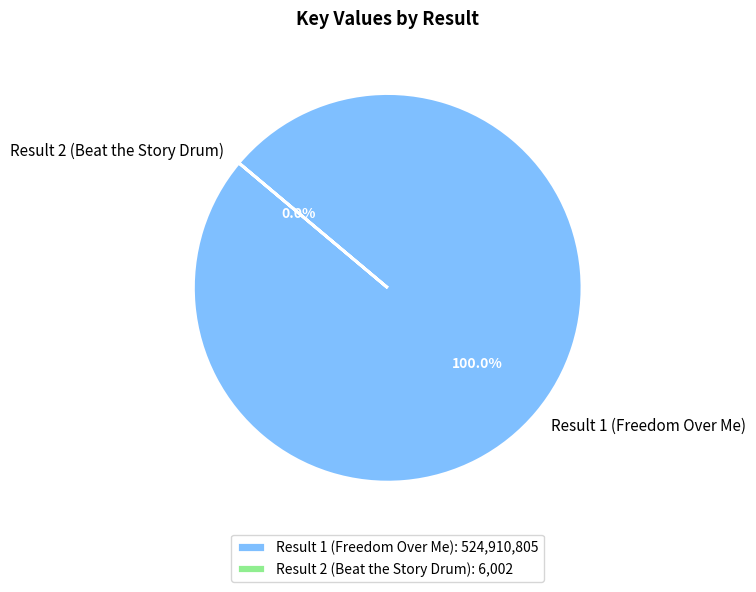

Does Result 1 (Freedom Over Me) account for over 50% of the chart?

Yes